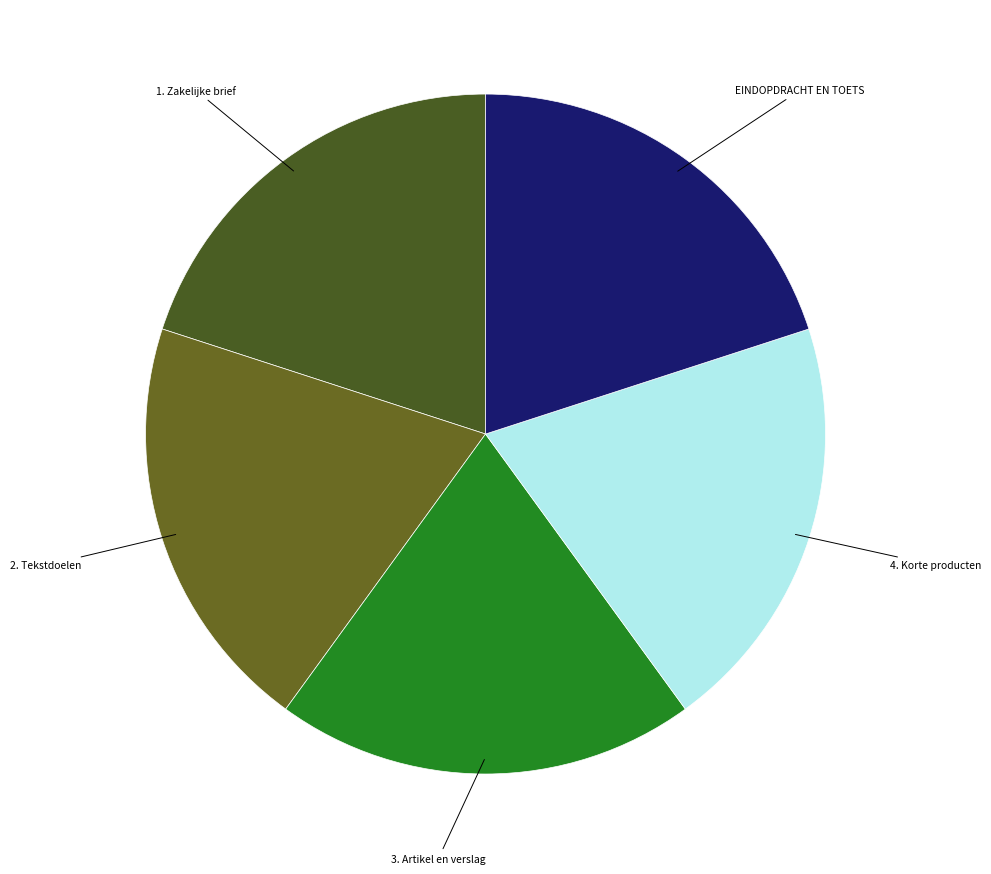

What is the ratio of the value at 3. Artikel en verslag to the value at 2. Tekstdoelen?

1.0